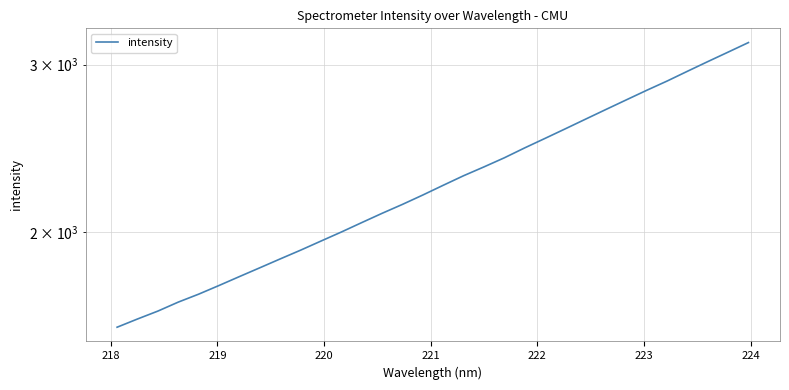

The value at 20 is 1254.1. True or false?

False